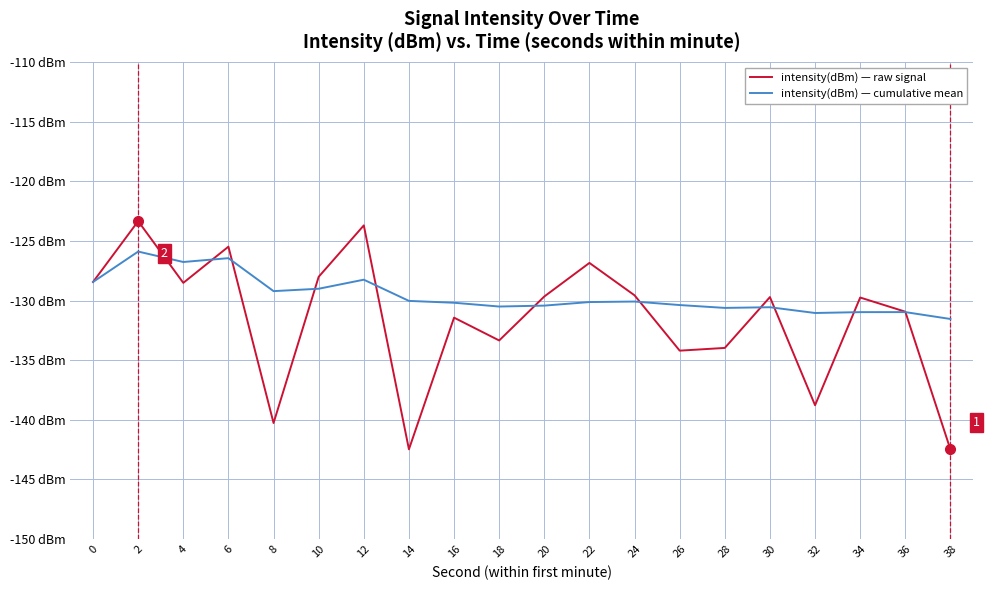

Which category has the highest value across all series?

2